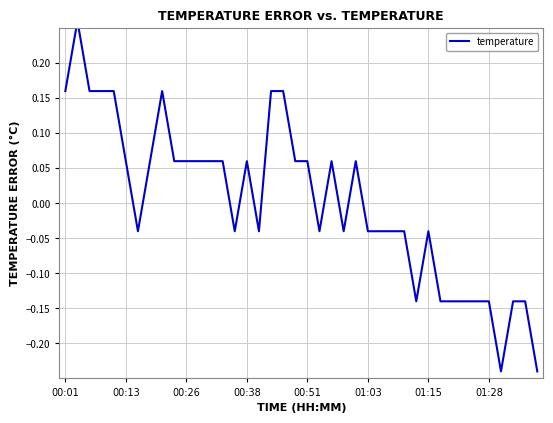

Reading left to right, list all the values displayed in this chart.

0.2	0.3	0.2	0.2	0.2	0.1	-0.0	0.1	0.2	0.1	0.1	0.1	0.1	0.1	-0.0	0.1	-0.0	0.2	0.2	0.1	0.1	-0.0	0.1	-0.0	0.1	-0.0	-0.0	-0.0	-0.0	-0.1	-0.0	-0.1	-0.1	-0.1	-0.1	-0.1	-0.2	-0.1	-0.1	-0.2